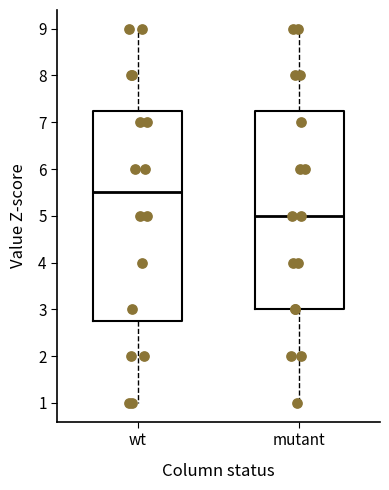

Comparing the boxes themselves (not the whiskers), which one is the tallest?

wt